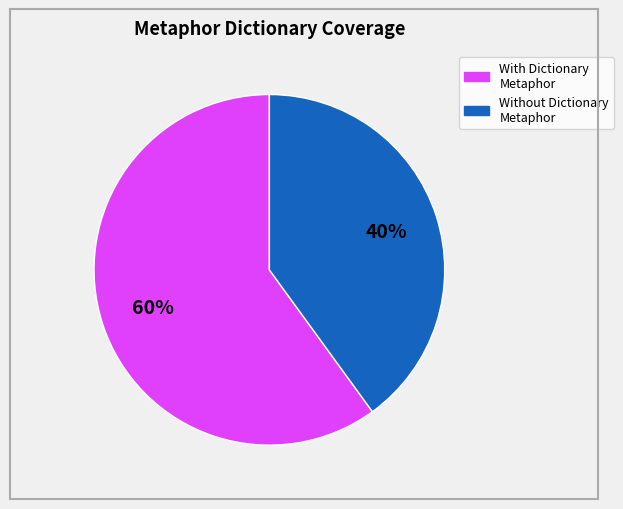

Is there any slice that represents more than half of the pie?

Yes